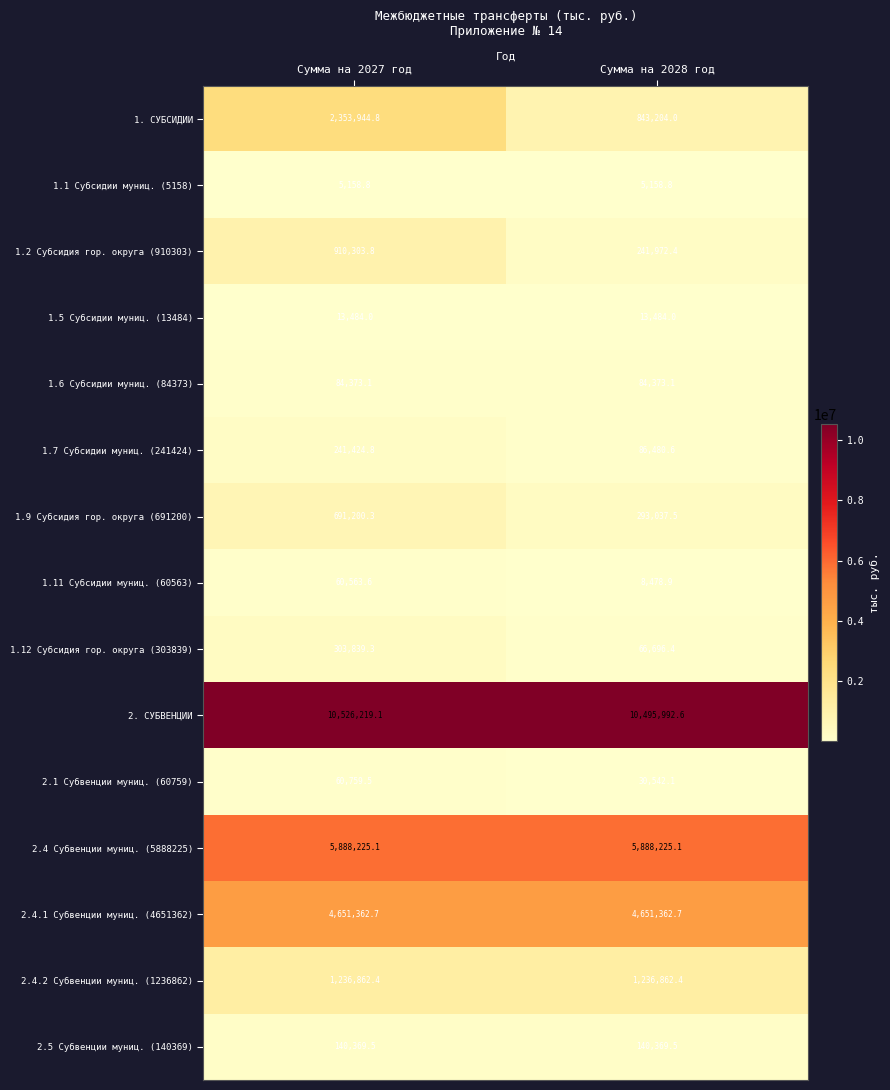

What is the difference between the highest and lowest values at Сумма на 2027 год?

10521060.3